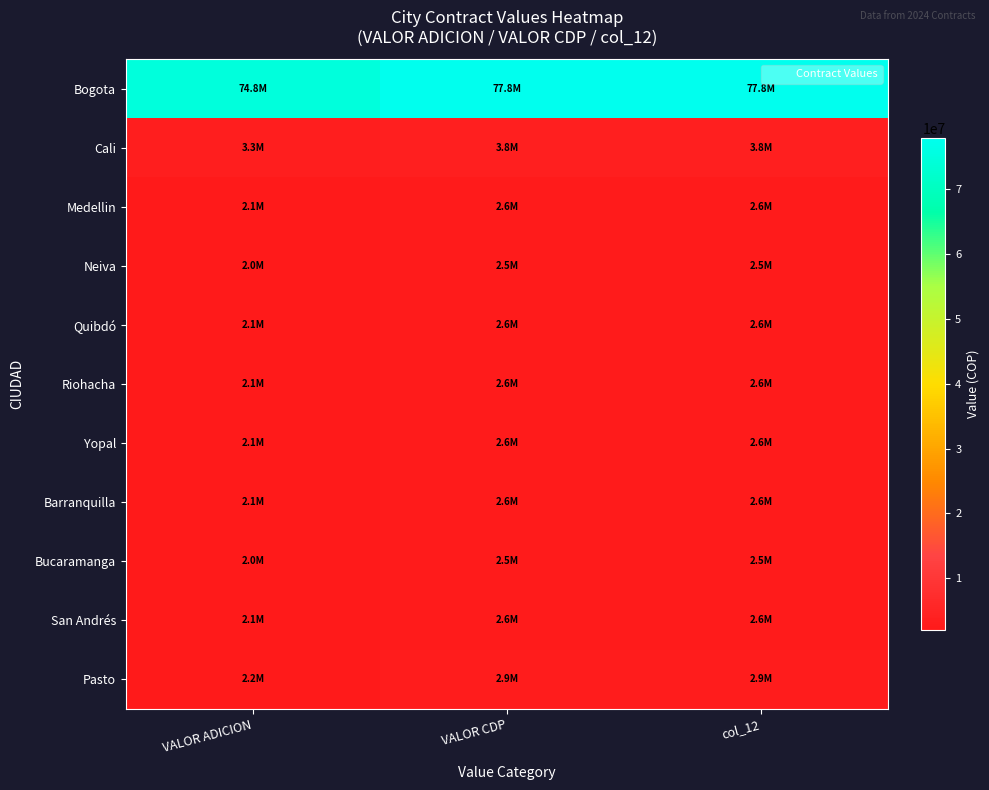

What is the greatest value displayed?

77843114.9